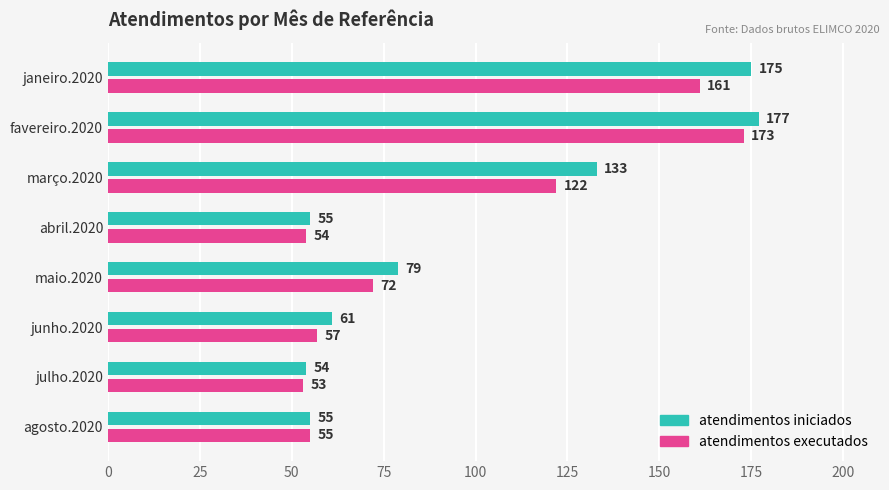

Which series changed the most between julho.2020 and favereiro.2020?

atendimentos iniciados